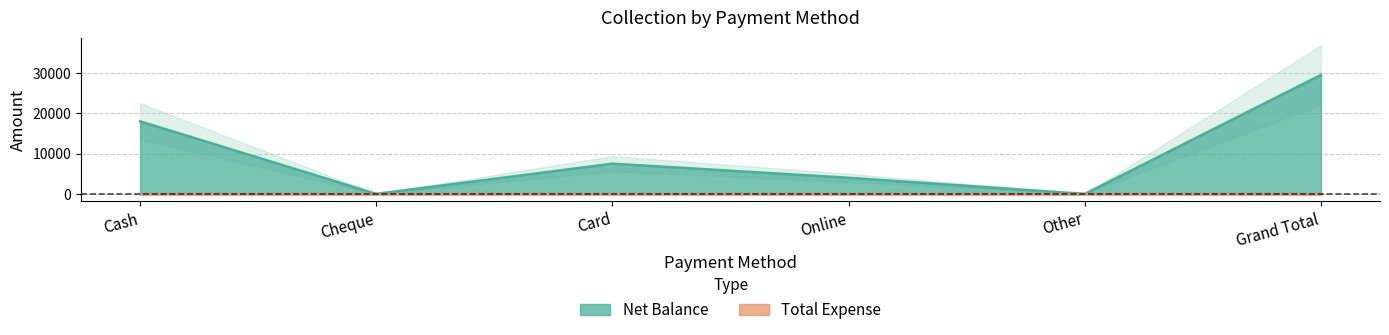

True or false: the data shows 18000 at Cash.

True